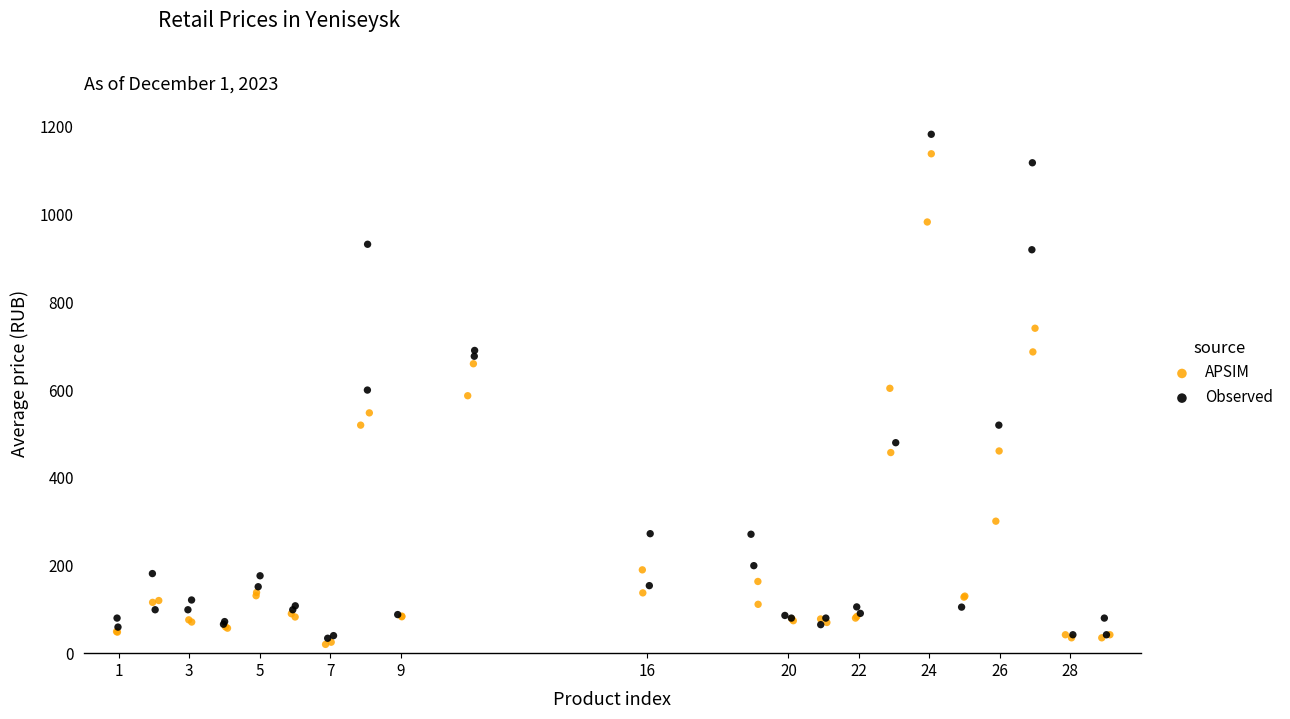

Which series has the largest Y range (max minus min)?

Observed